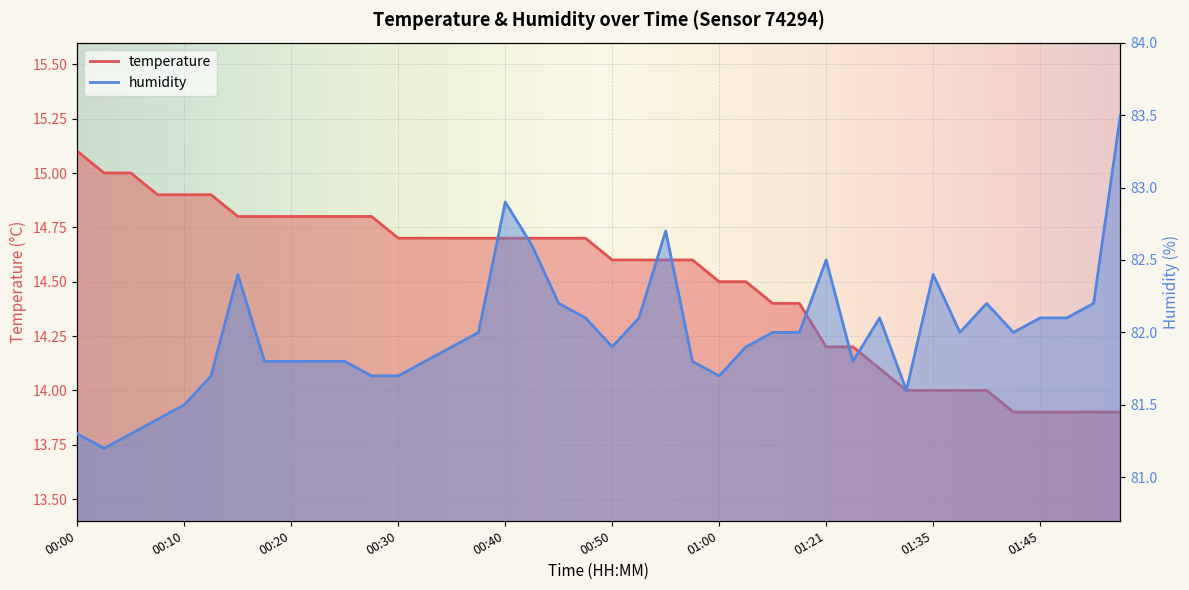

Does the chart display data point markers on the line(s)?

No